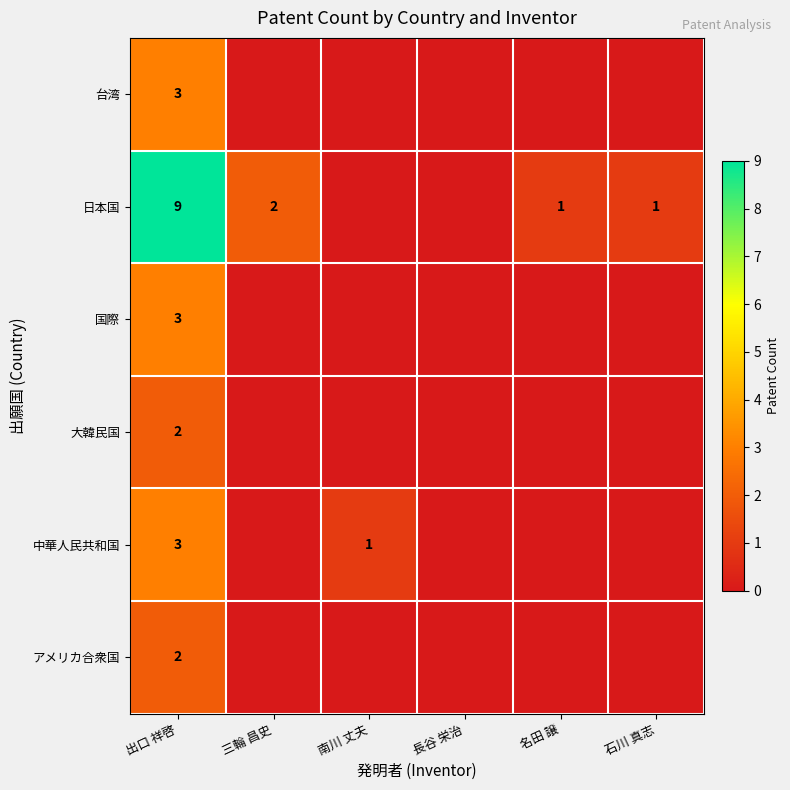

The value of 国際 at 出口 祥啓 is 1. True or false?

False